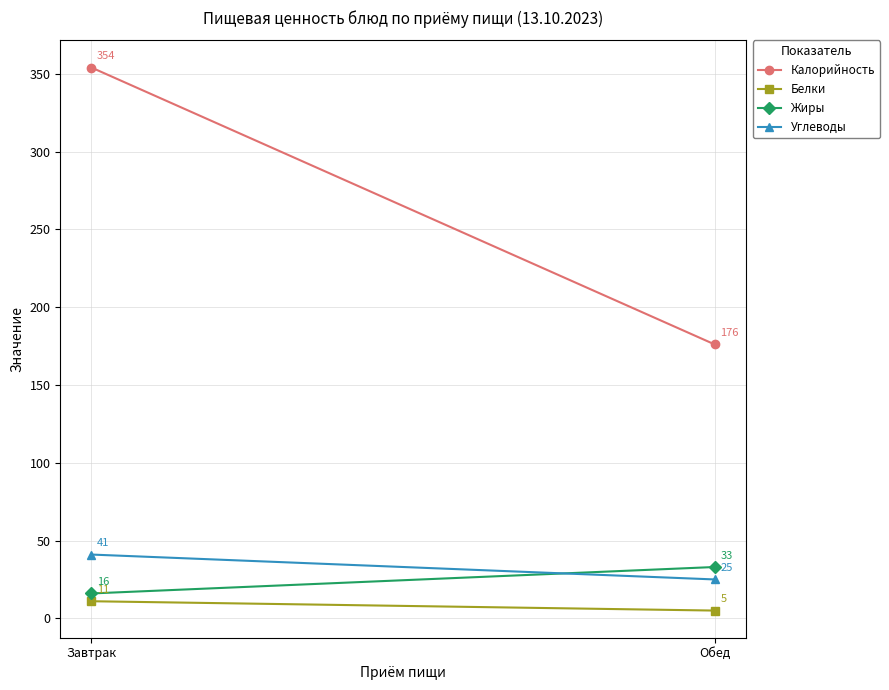

What is the total value across all series at Завтрак?

422